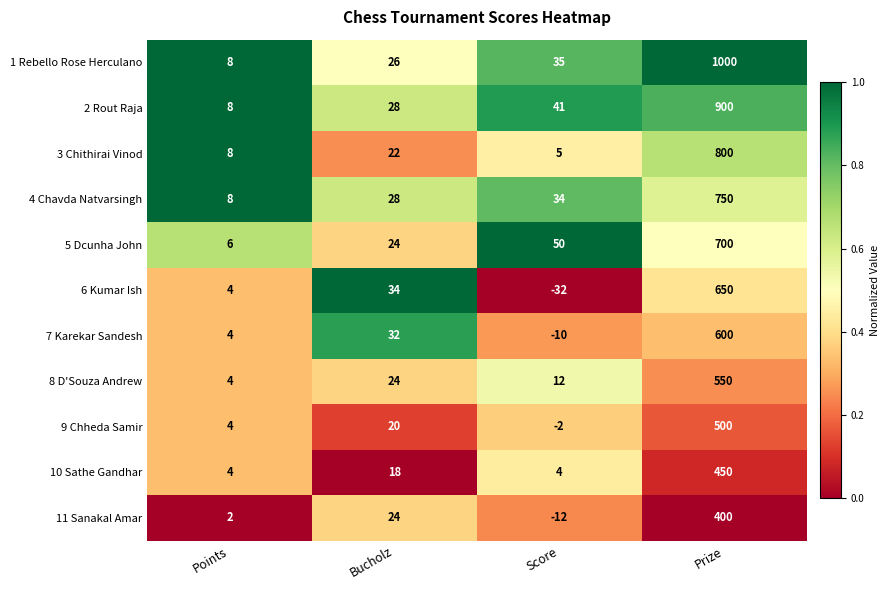

At Prize, list the series in order from smallest to largest.

11 Sanakal Amar, 10 Sathe Gandhar, 9 Chheda Samir, 8 D'Souza Andrew, 7 Karekar Sandesh, 6 Kumar Ish, 5 Dcunha John, 4 Chavda Natvarsingh, 3 Chithirai Vinod, 2 Rout Raja, 1 Rebello Rose Herculano